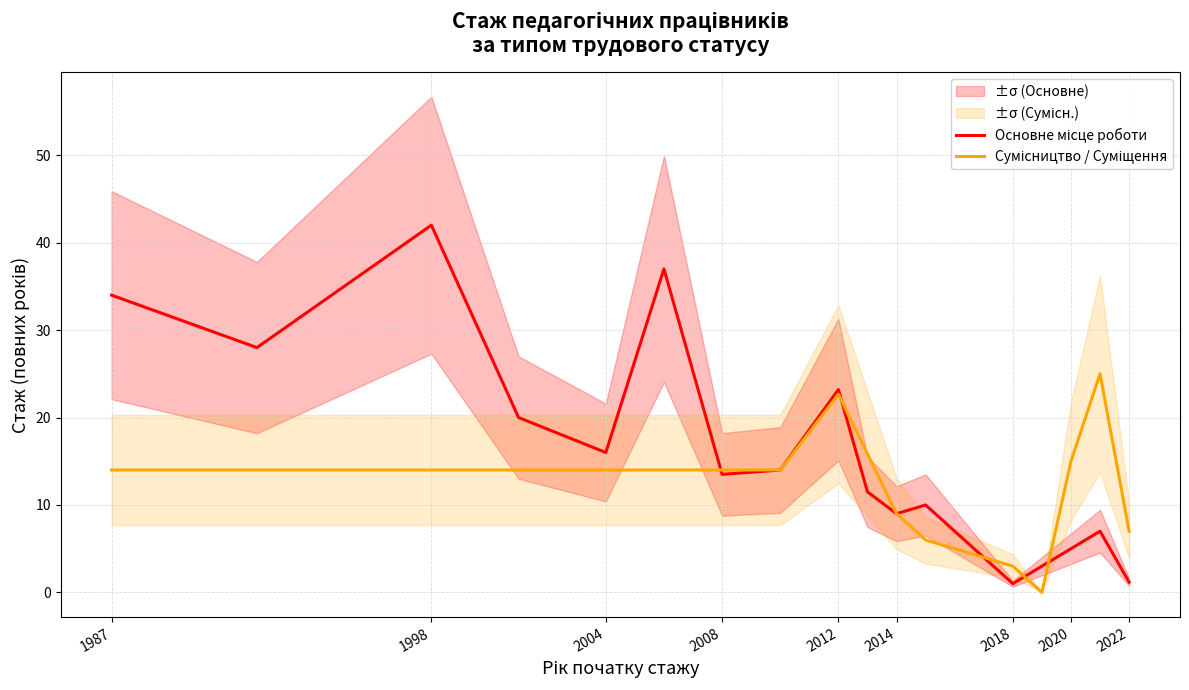

How many values in the Сумісництво / Суміщення series exceed 14?

4